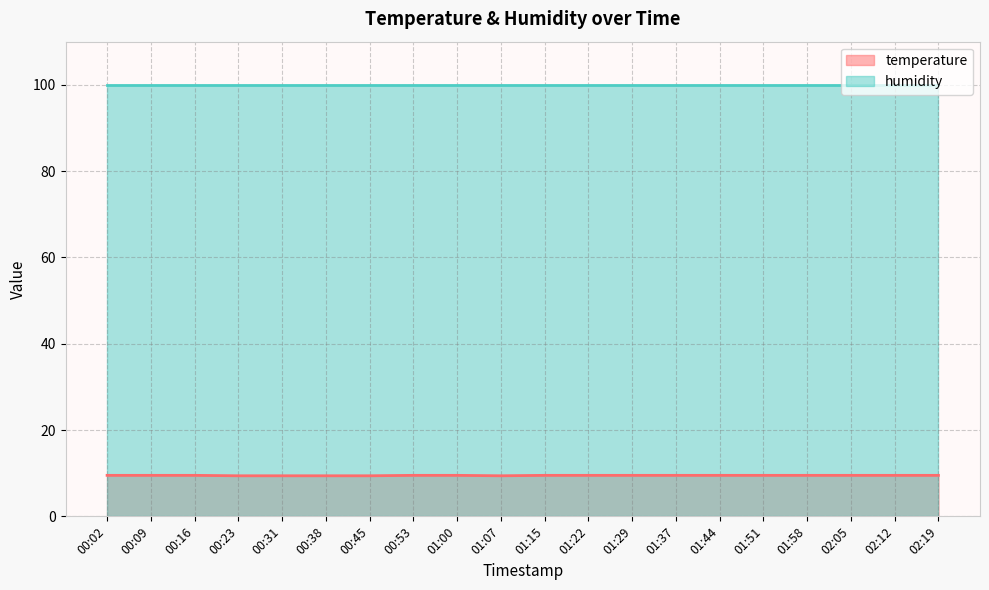

What is the smallest value displayed?

9.4